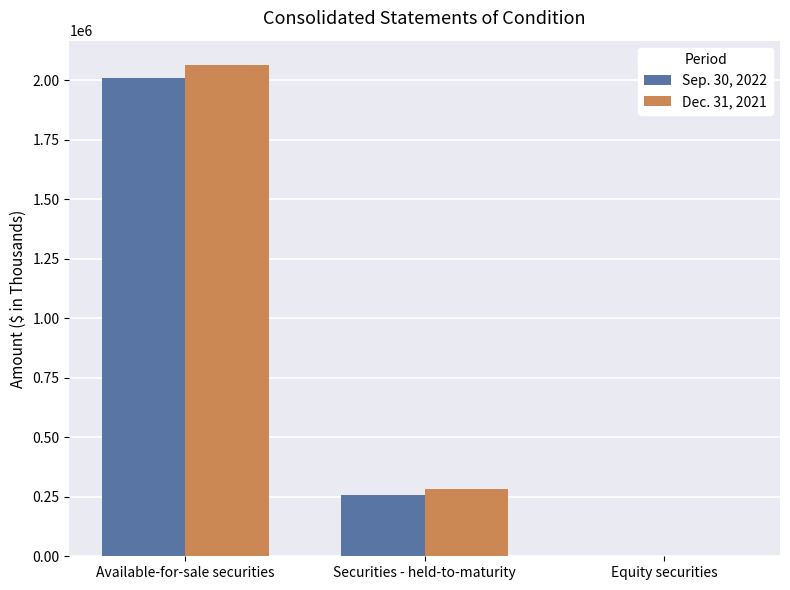

Which series changed the most between Available-for-sale securities and Equity securities?

Dec. 31, 2021